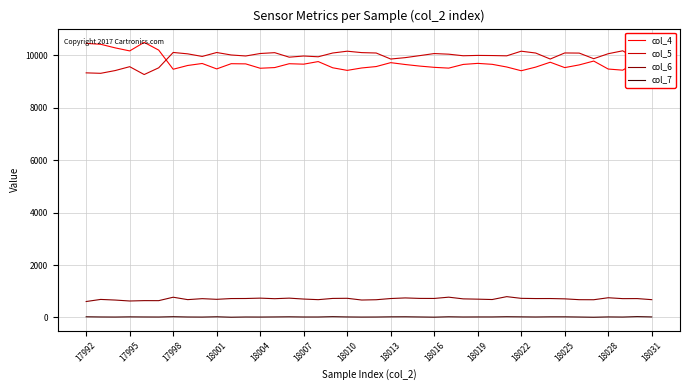

What are all the series names shown in the legend?

col_4, col_5, col_6, col_7